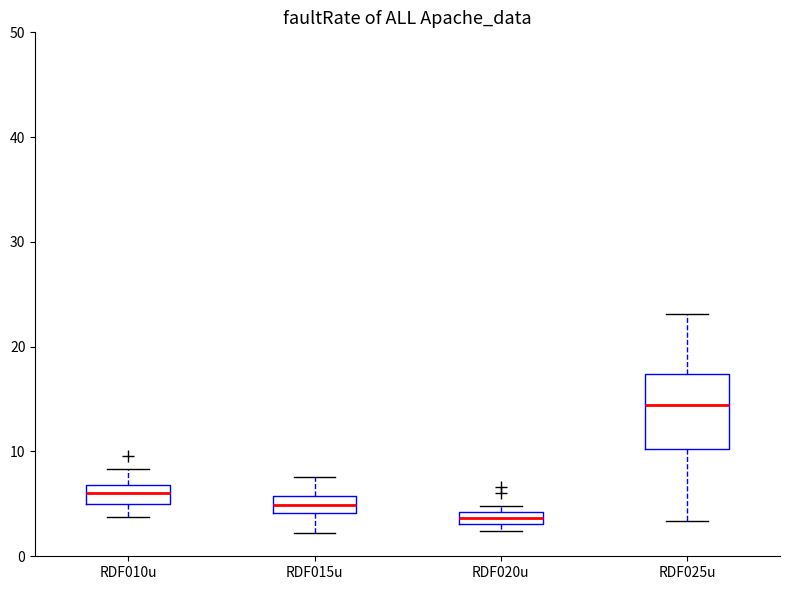

Which box's median line is the lowest?

RDF020u